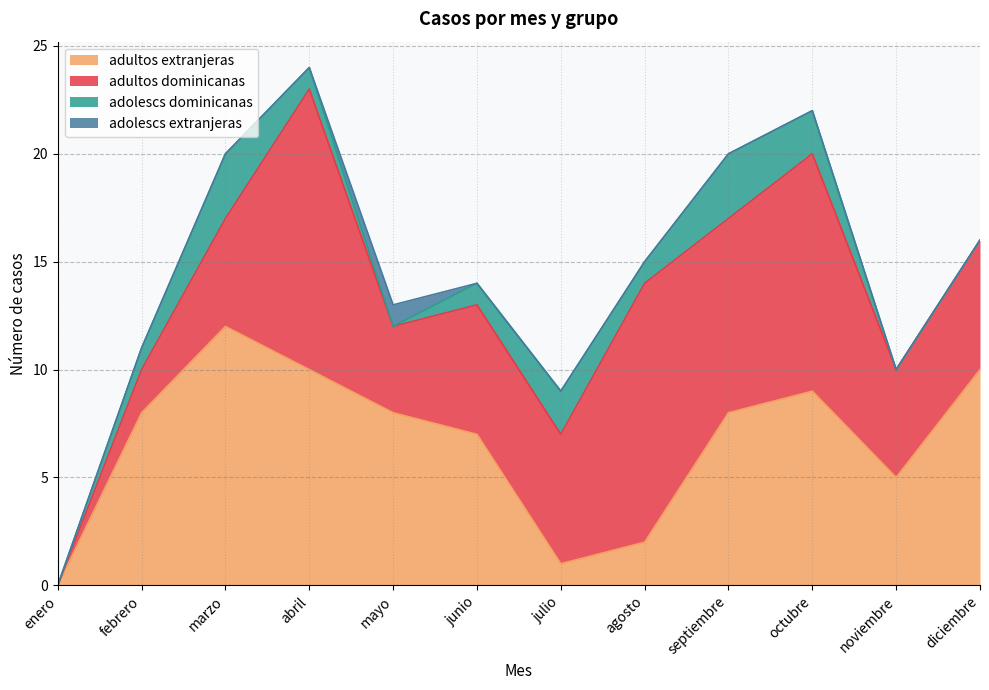

Rank the series by their maximum value, from highest to lowest.

adultos dominicanas, adultos extranjeras, adolescs dominicanas, adolescs extranjeras